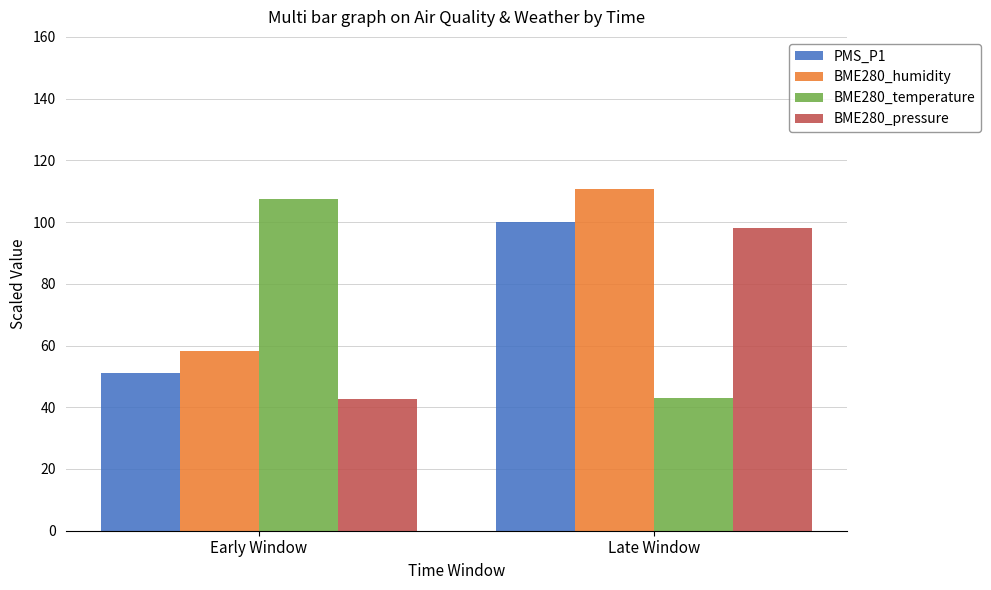

How many groups of bars are there?

2